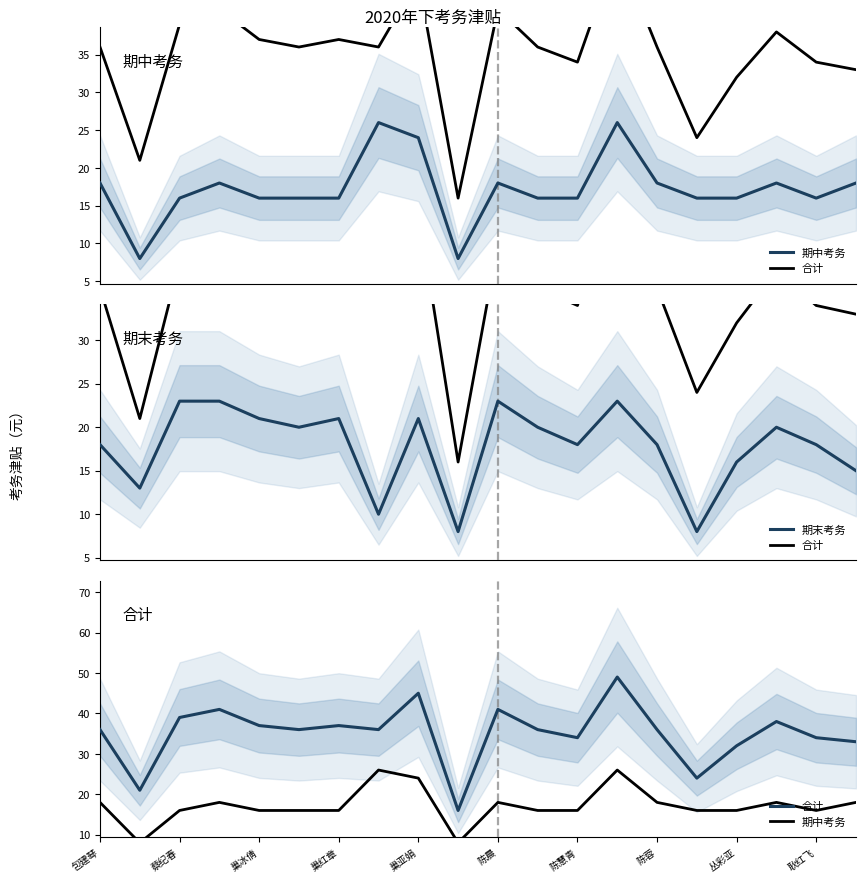

What is the lowest value of the 期末考务 series?

8